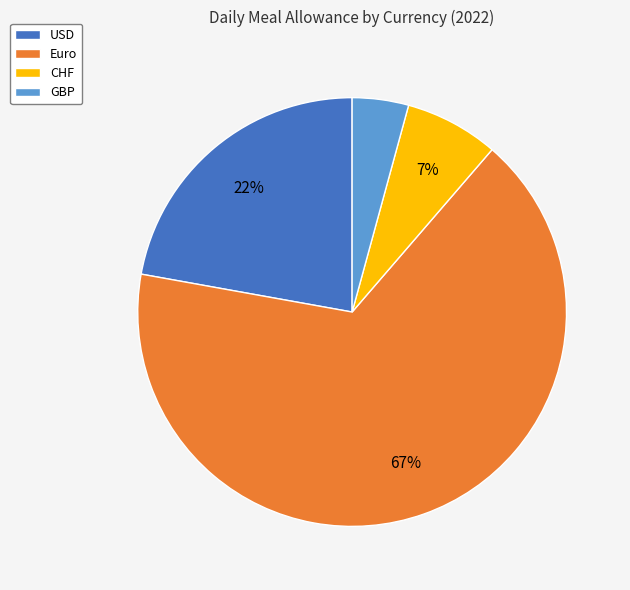

How many segments does this pie chart have?

4